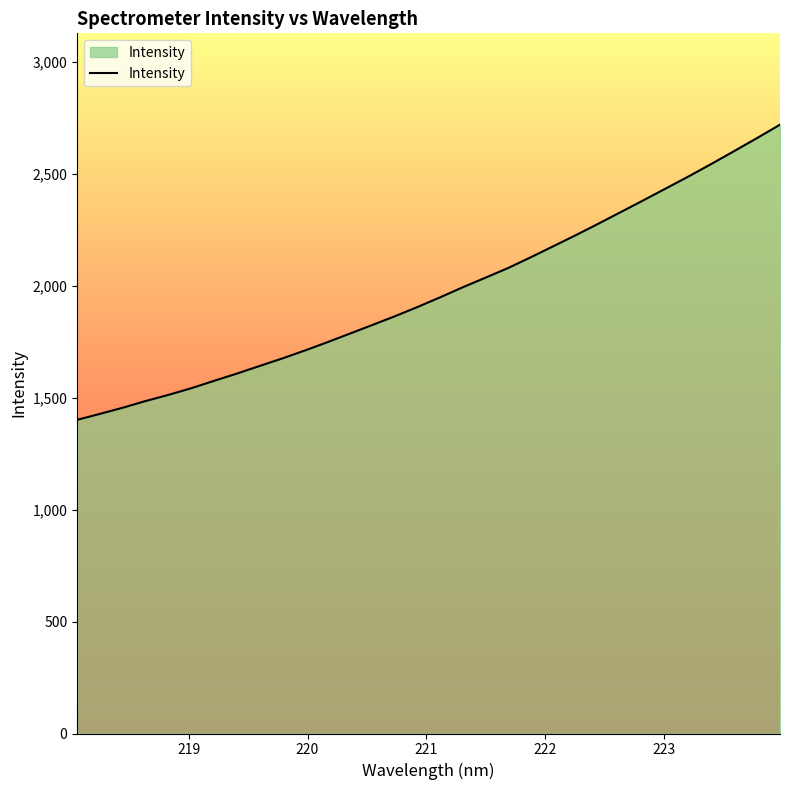

What is the smallest value displayed?

1400.5